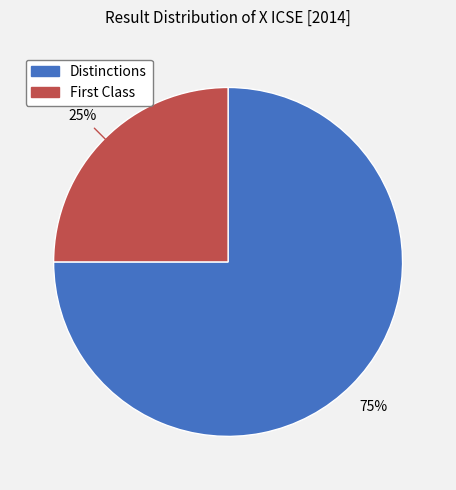

How many slices are in this pie chart?

2